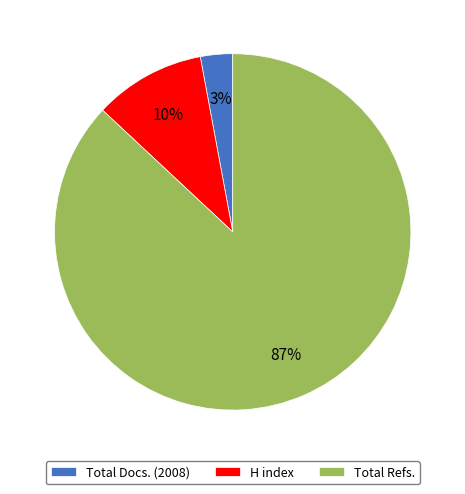

What percentage is the Total Docs. (2008) slice, to the nearest percent?

3%